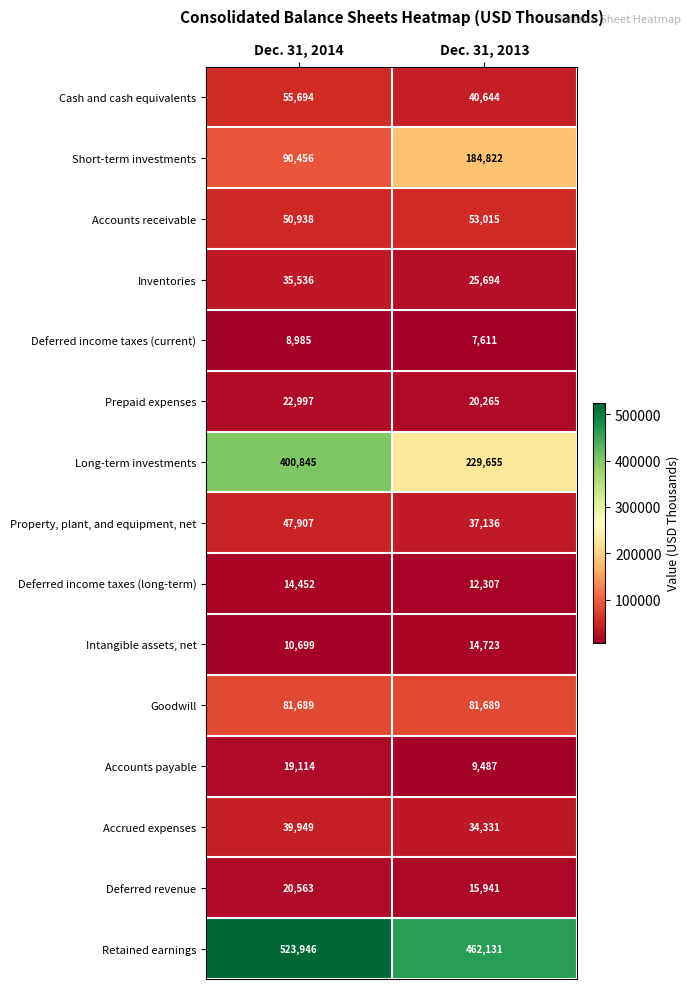

True or false: Prepaid expenses has a value of 22997 at Dec. 31, 2014.

True